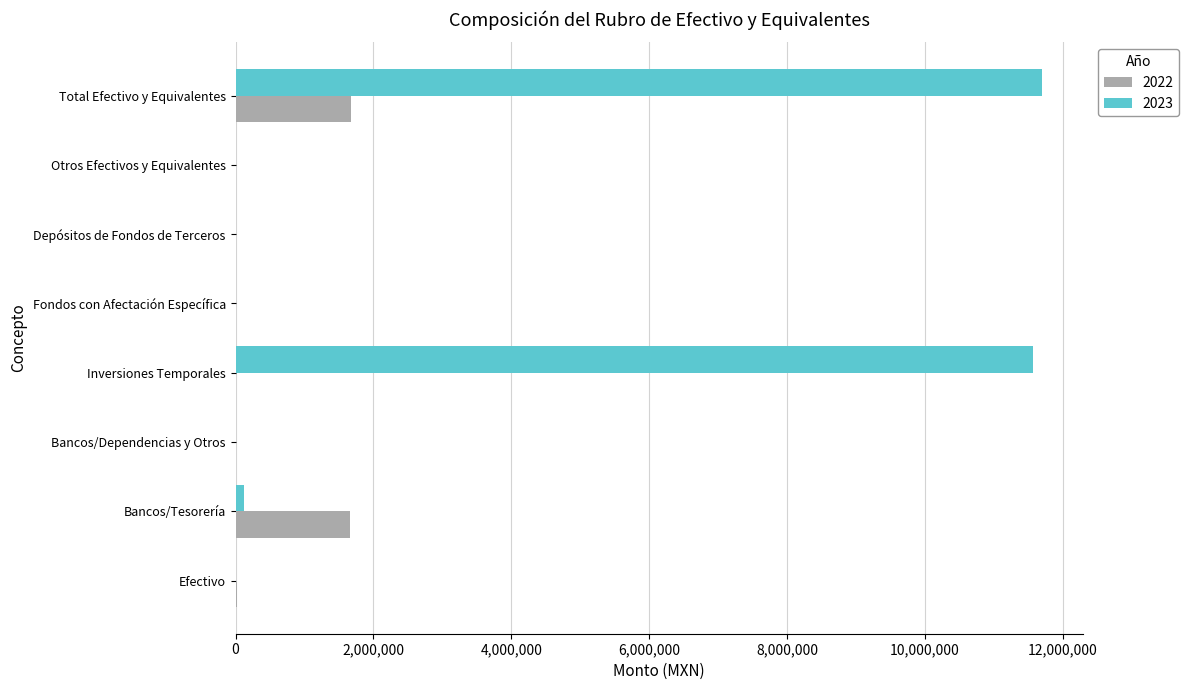

True or false: 2022 has a value of -644171.9 at Depósitos de Fondos de Terceros.

False